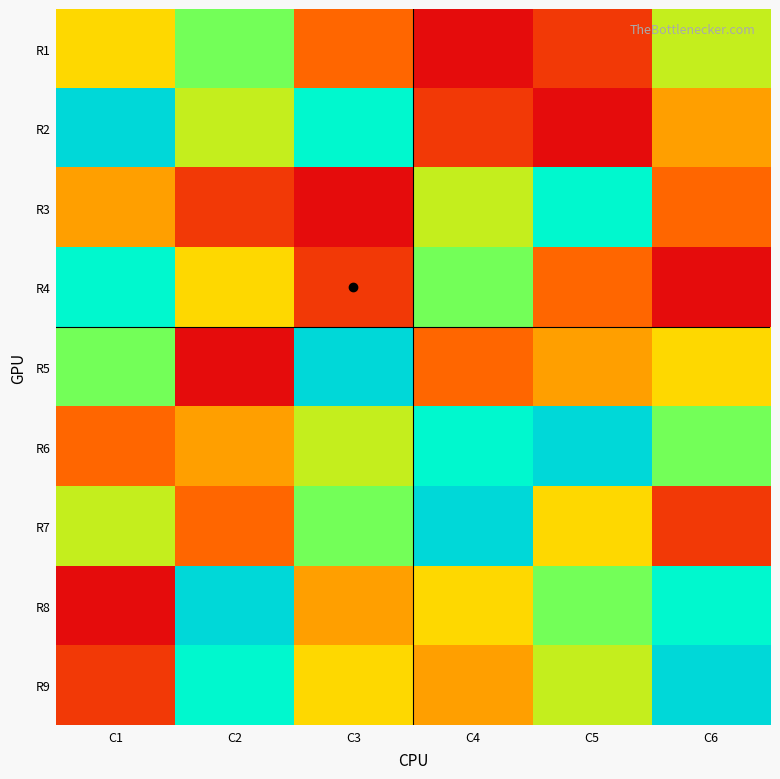

Rank the series at C3 from highest to lowest value.

R5, R2, R7, R6, R9, R8, R1, R4, R3